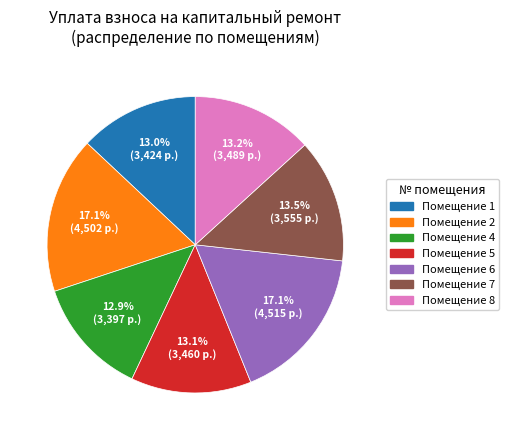

How many slices are in this pie chart?

7